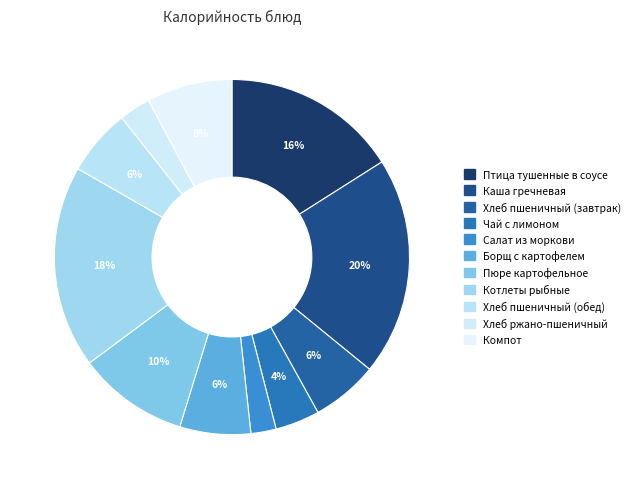

To the nearest percent, what is the average slice percentage?

9%